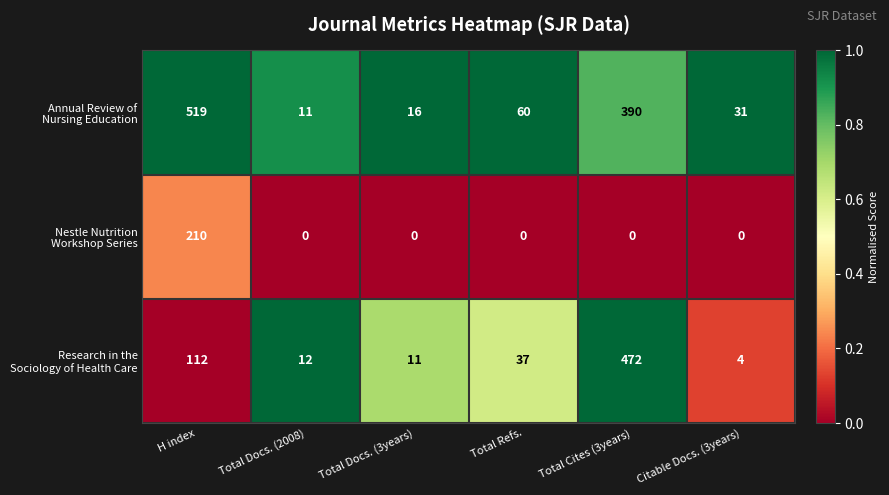

At which category is the sum across all series the highest?

Total Cites (3years)